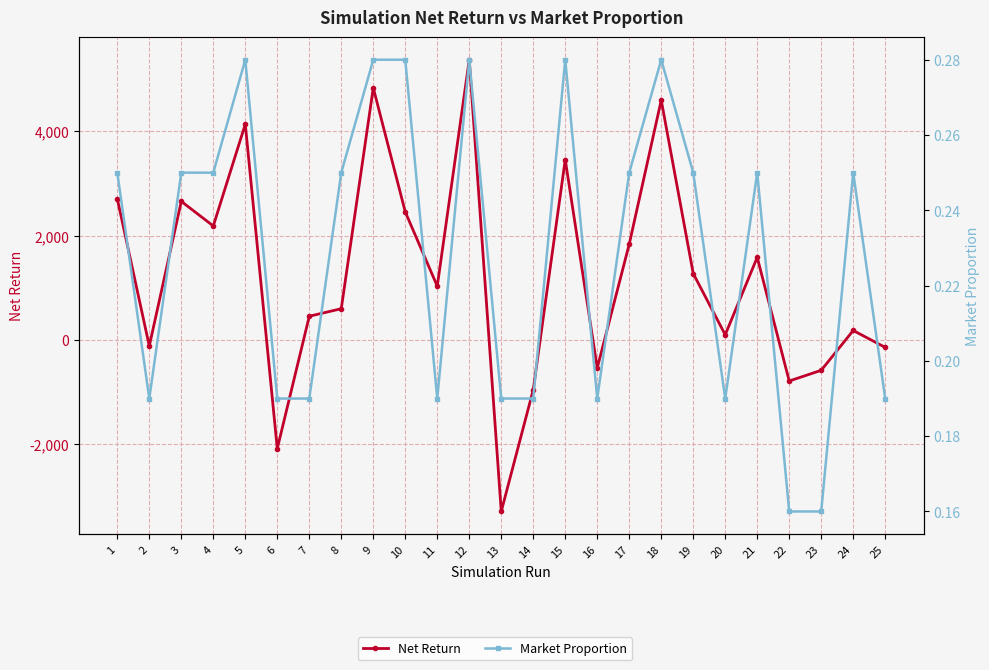

Reading left to right, list all the values displayed in this chart.

Net Return: 1=2706.3	2=-114.6	3=2657.5	4=2186.1	5=4135.7	6=-2080.9	7=456.0	8=600.5	9=4833.3	10=2455.6	11=1032.4	12=5371.9	13=-3285.5	14=-953.1	15=3457.9	16=-536.0	17=1836.9	18=4596.6	19=1275.0	20=100.7	21=1584.6	22=-785.4	23=-580.1	24=182.9	25=-140.7
Market Proportion: 1=0.2	2=0.2	3=0.2	4=0.2	5=0.3	6=0.2	7=0.2	8=0.2	9=0.3	10=0.3	11=0.2	12=0.3	13=0.2	14=0.2	15=0.3	16=0.2	17=0.2	18=0.3	19=0.2	20=0.2	21=0.2	22=0.2	23=0.2	24=0.2	25=0.2